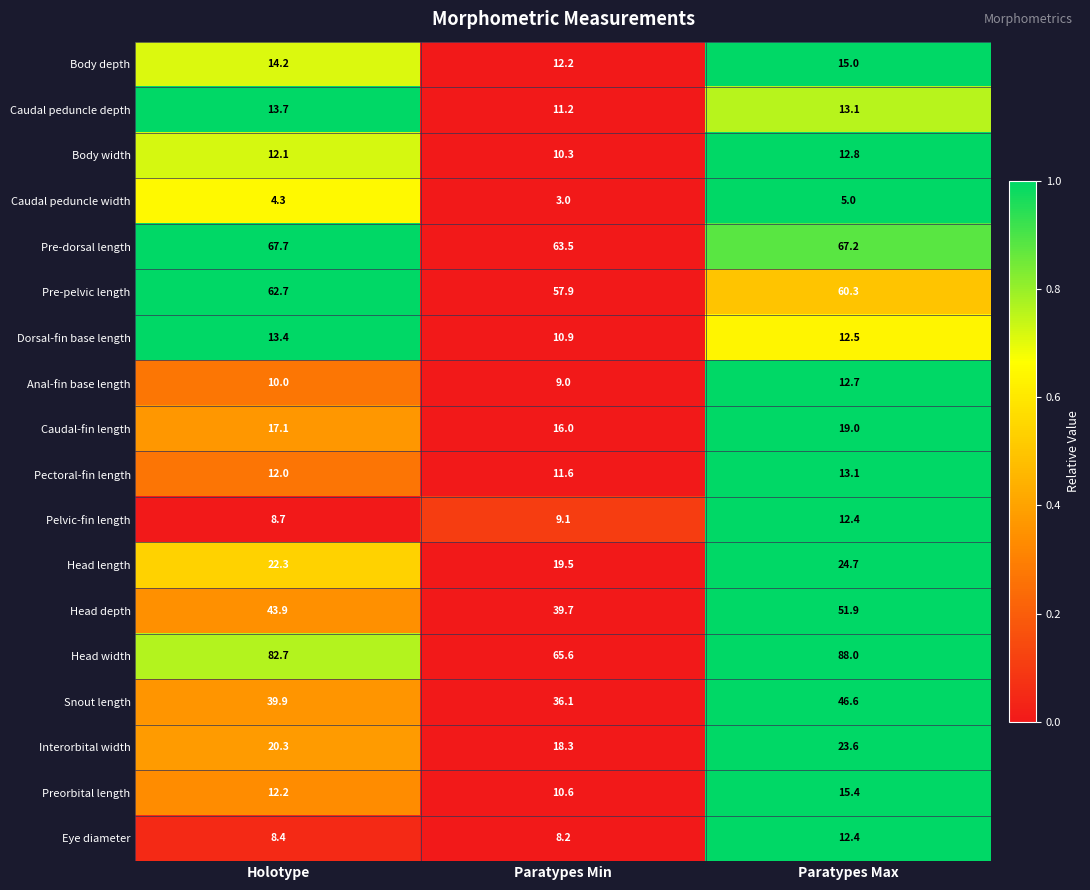

Is it true that Caudal peduncle width equals 3.0 at Paratypes Min?

True